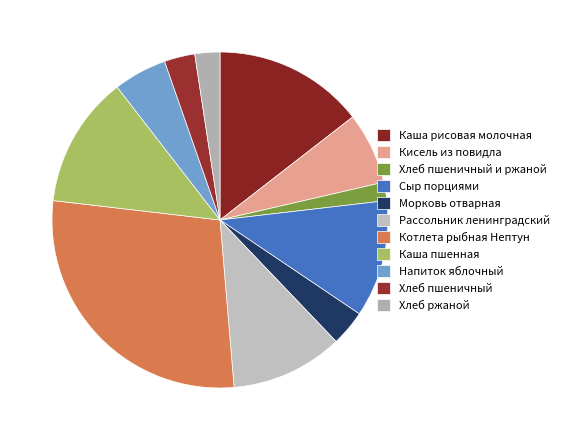

Count the number of slices in the pie.

11